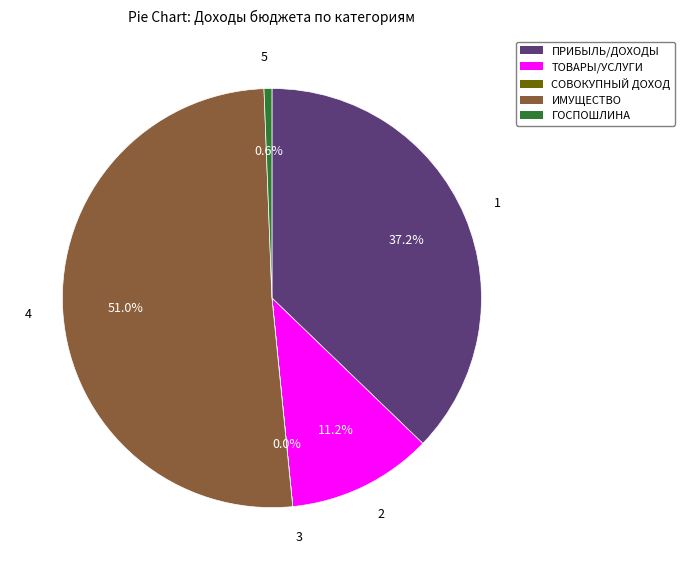

Does any single category account for the majority?

Yes